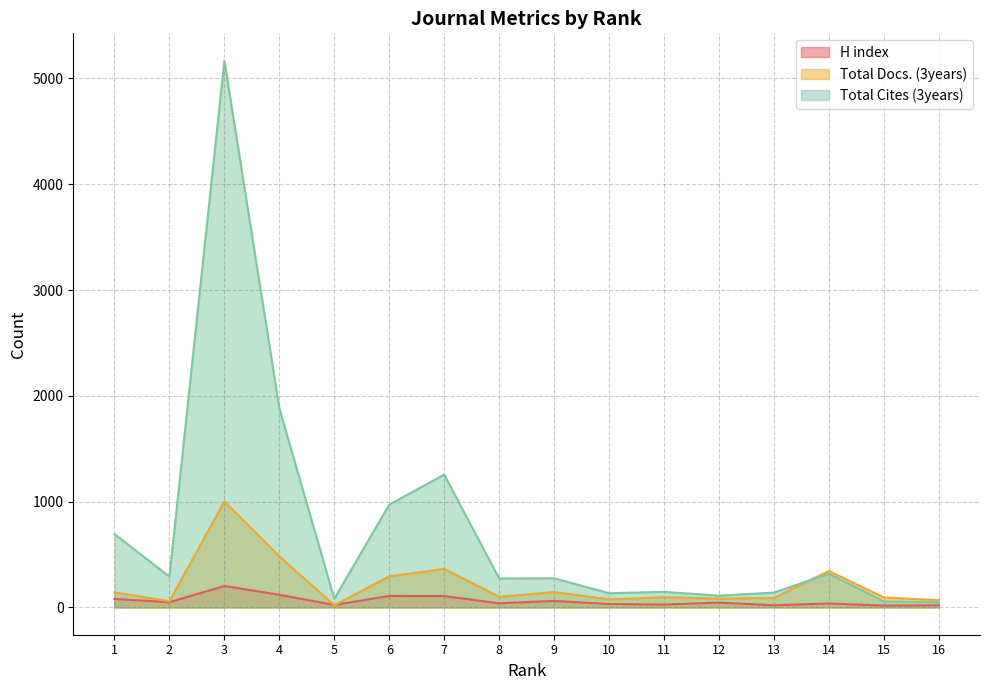

What is the value of the Total Cites (3years) point at the 6th from the left?

971